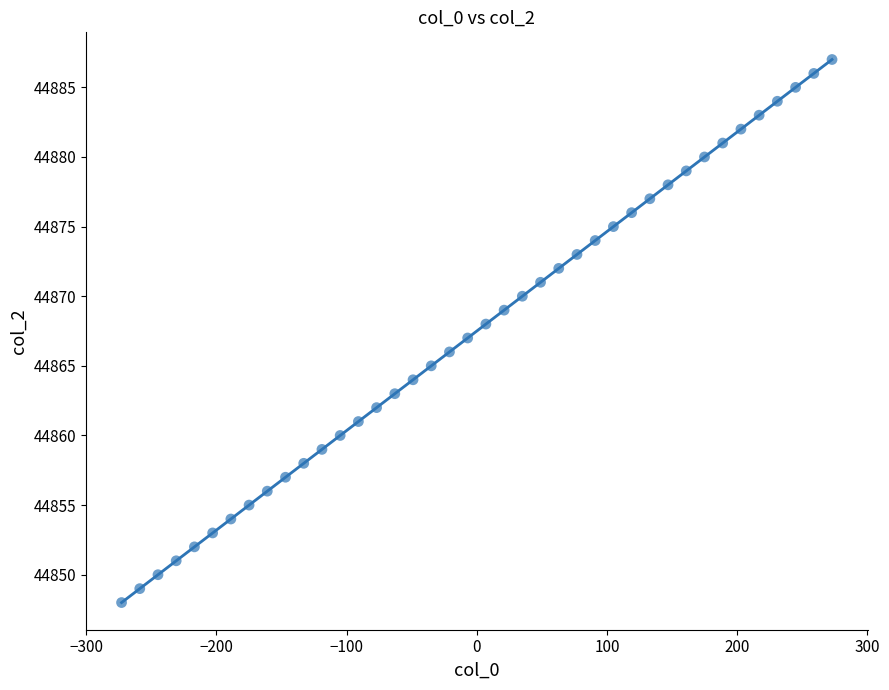

What is the range of Y values (max minus min)?

39